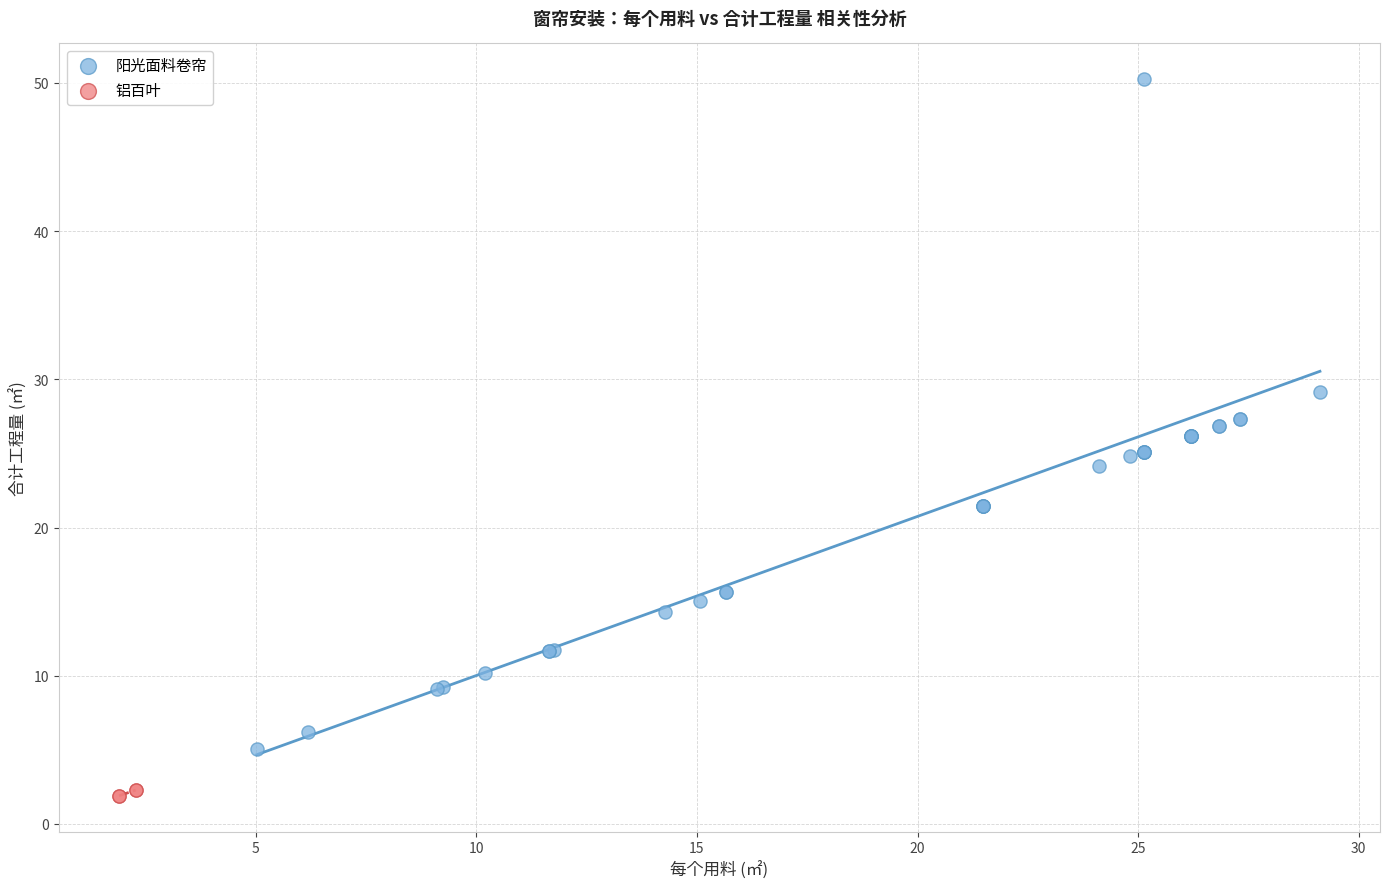

Which series has the widest spread of Y values?

阳光面料卷帘